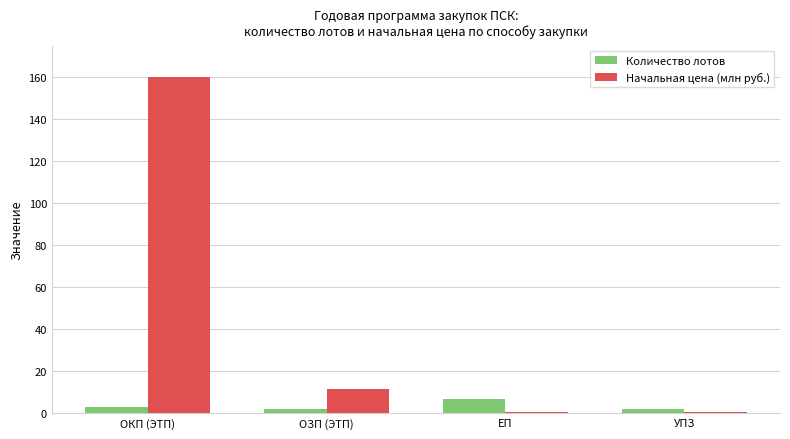

Which series has the largest total across all categories?

Начальная цена (млн руб.)